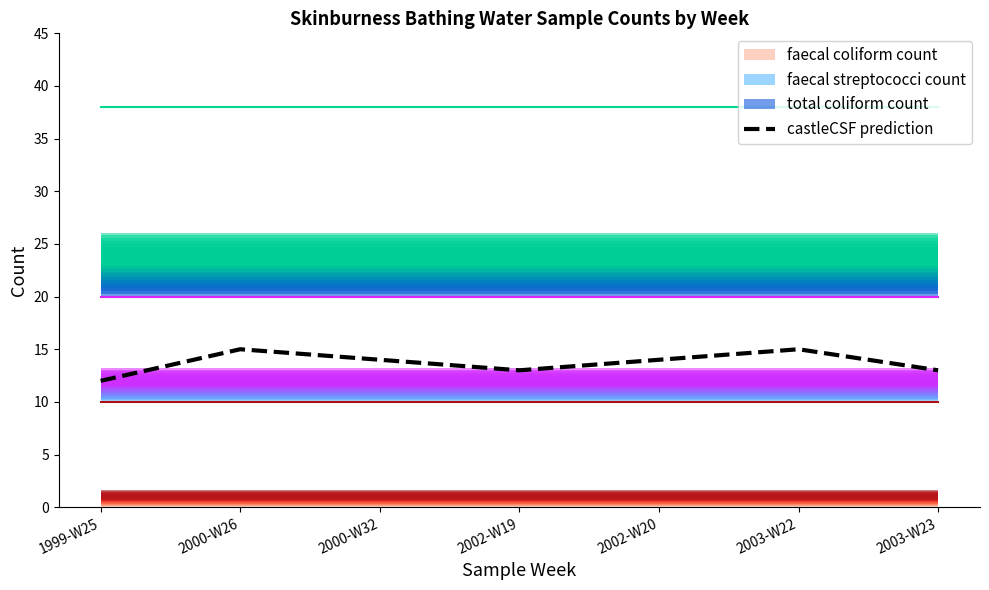

True or false: there are more than 2 points higher than both neighbors.

False